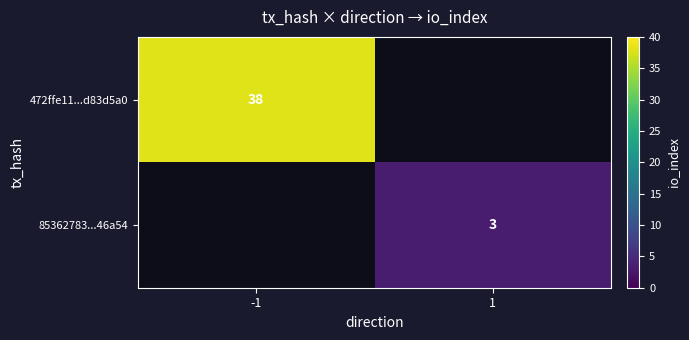

The 85362783...46a54 series shows 5 at 1. True or false?

False